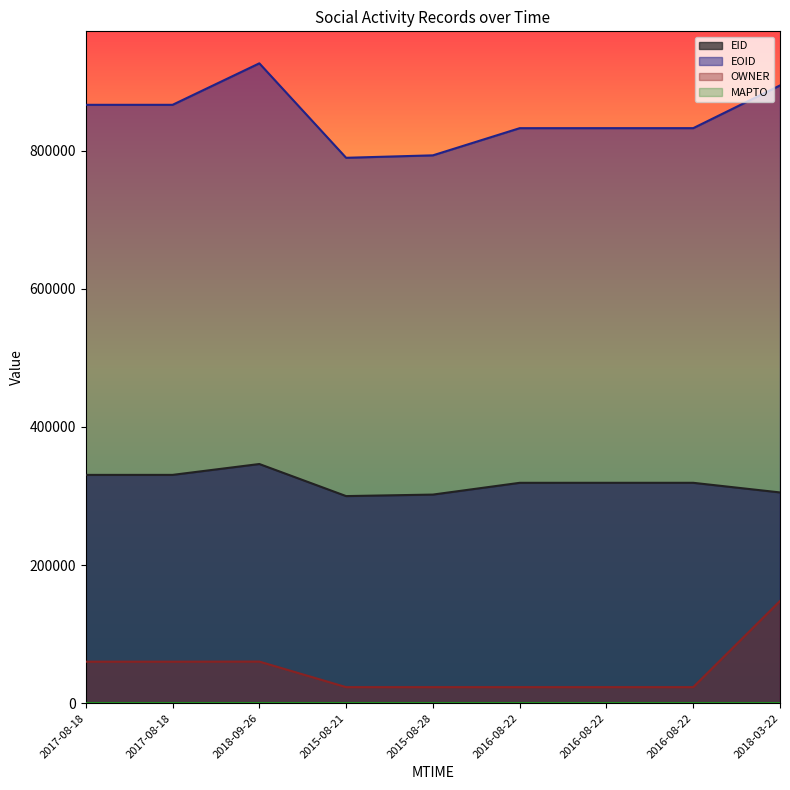

How many interior local peaks does the OWNER series have?

1